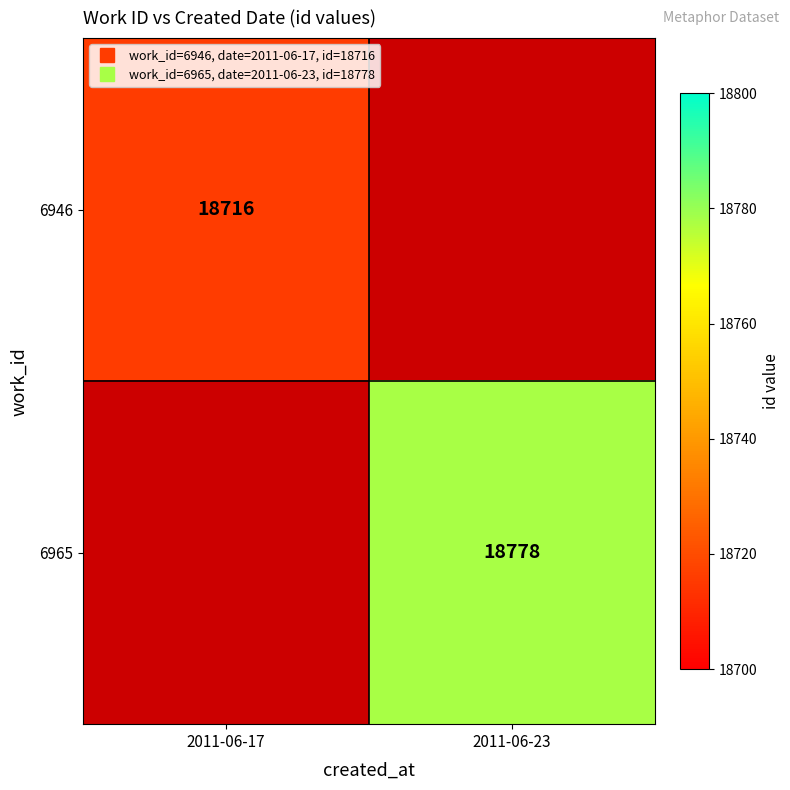

Between 2011-06-17 and 2011-06-23, which is larger?

2011-06-23